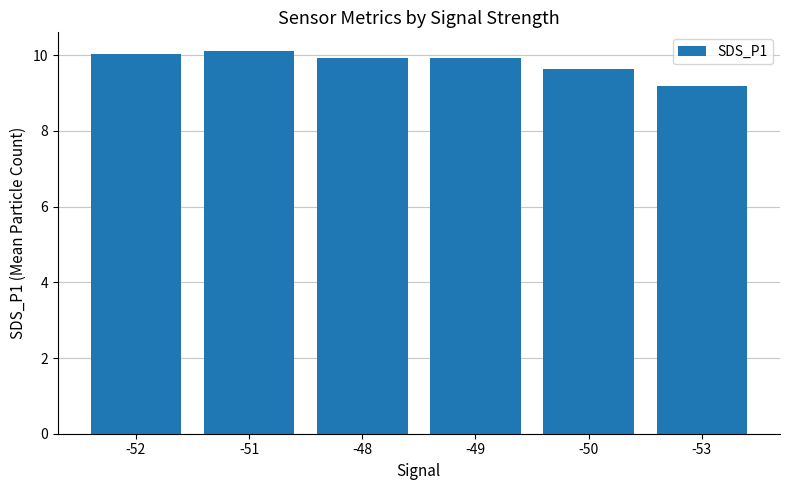

Are the bars horizontal?

No